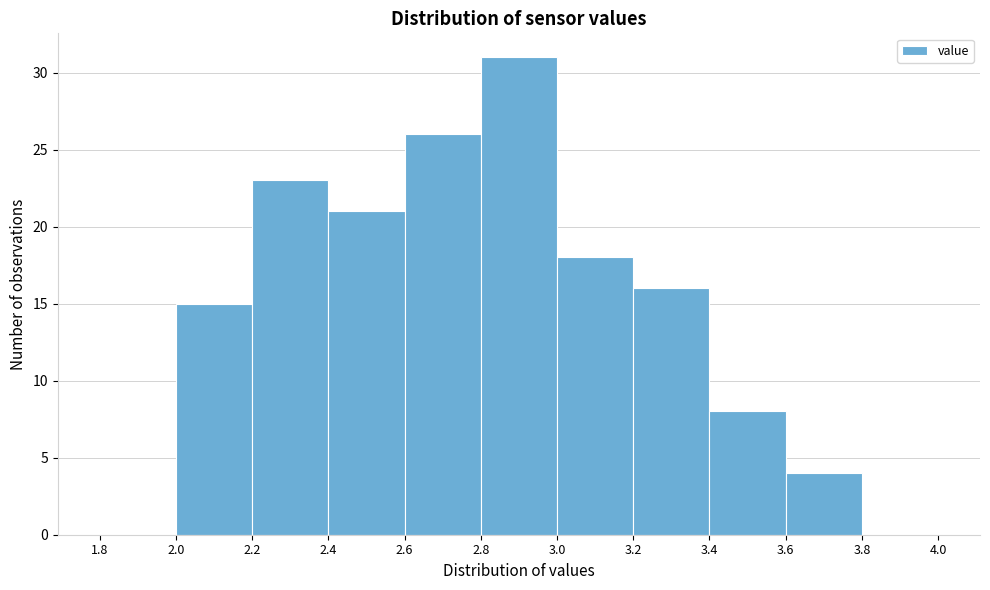

Which range on the x-axis has the tallest bar?

2.8 to 3.0